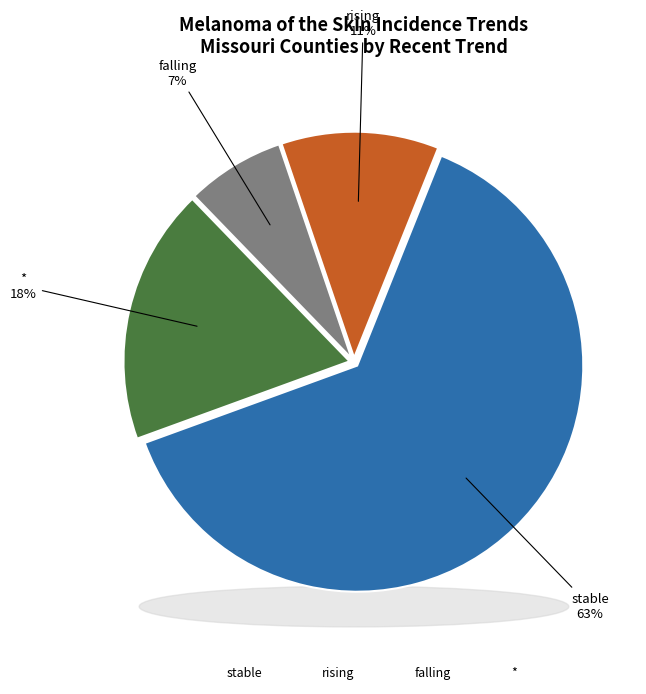

Count the number of slices in the pie.

4